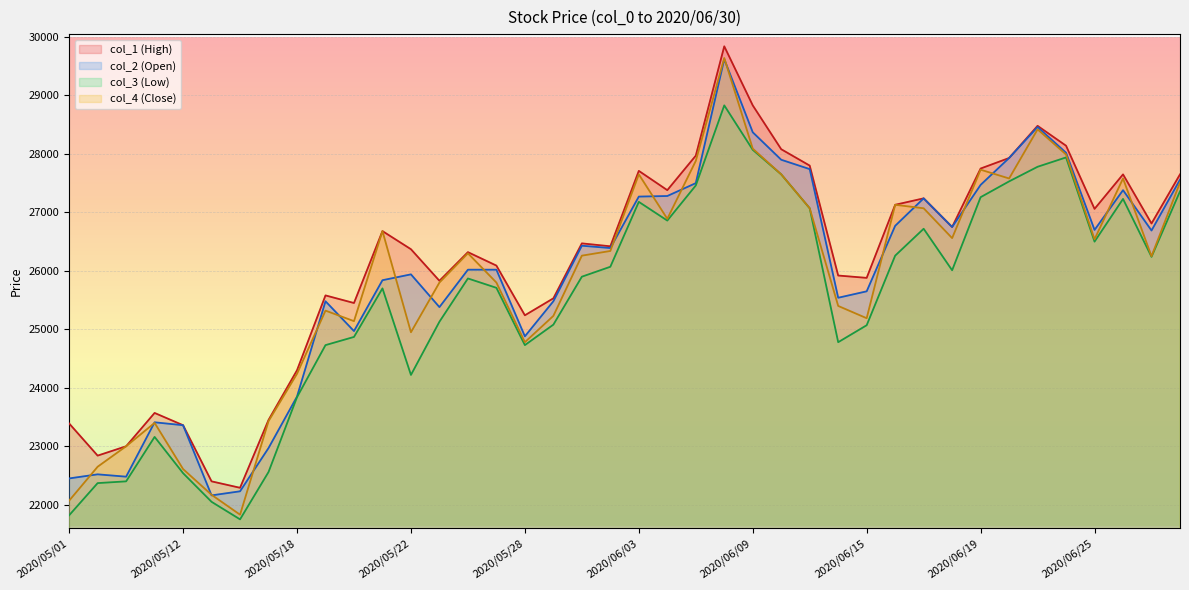

What is the difference between the col_3 (Low) values at 2020/06/18 and 2020/06/16?

250